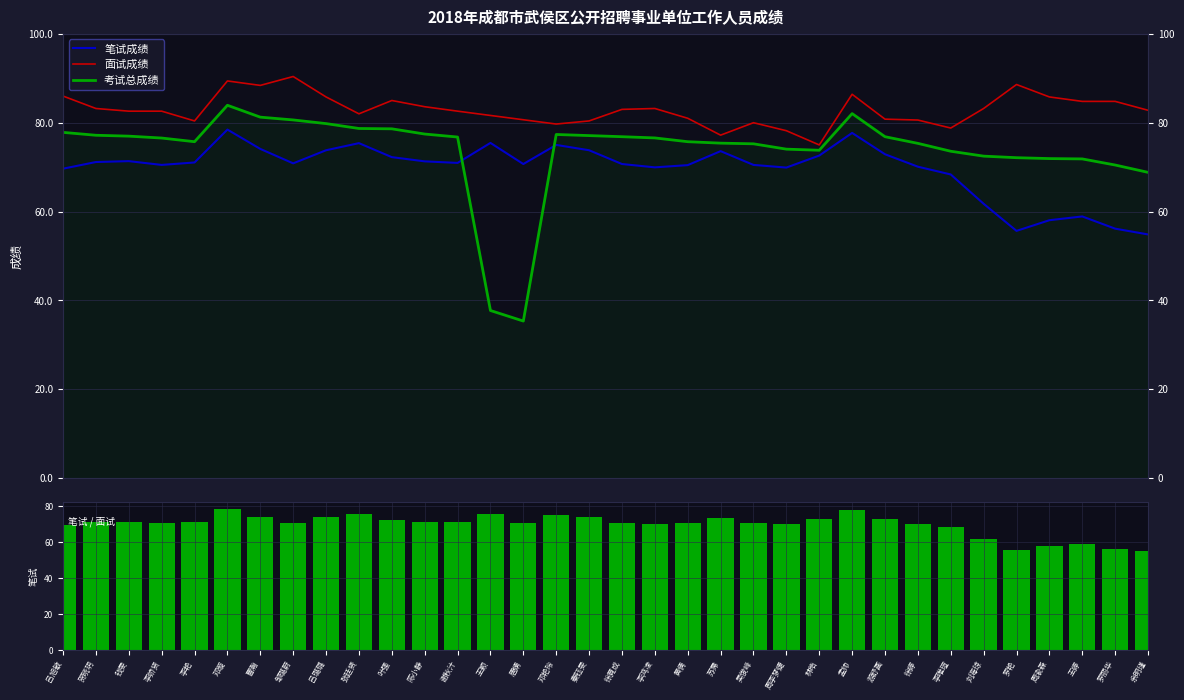

The 笔试成绩 series shows 75.0 at 邓艳玲. True or false?

True